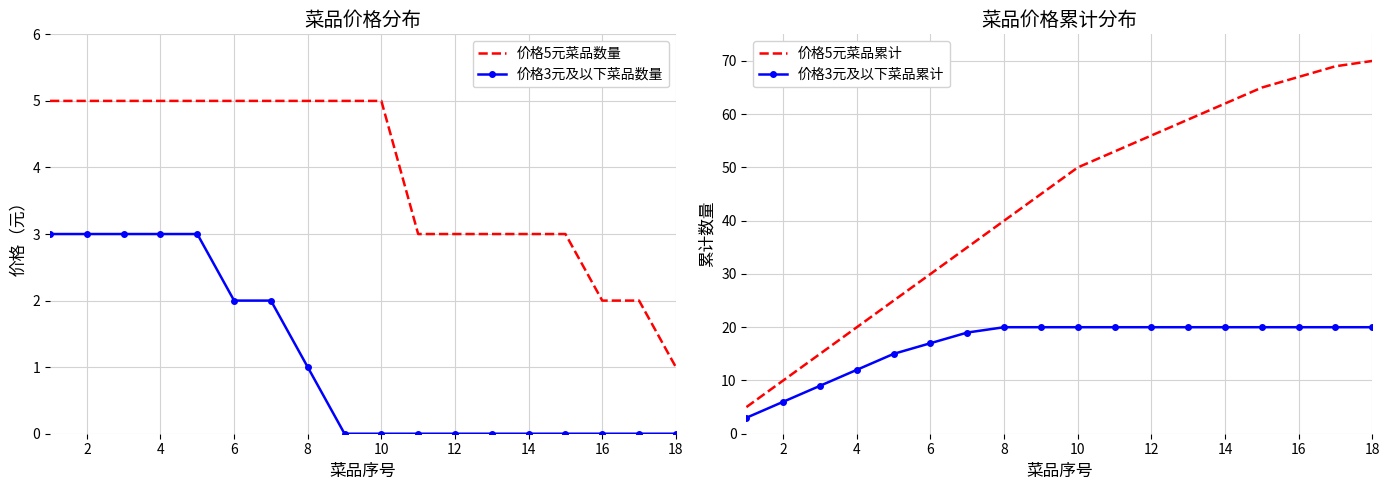

True or false: 价格5元菜品数量 and 价格5元菜品累计 intersect in this chart.

False